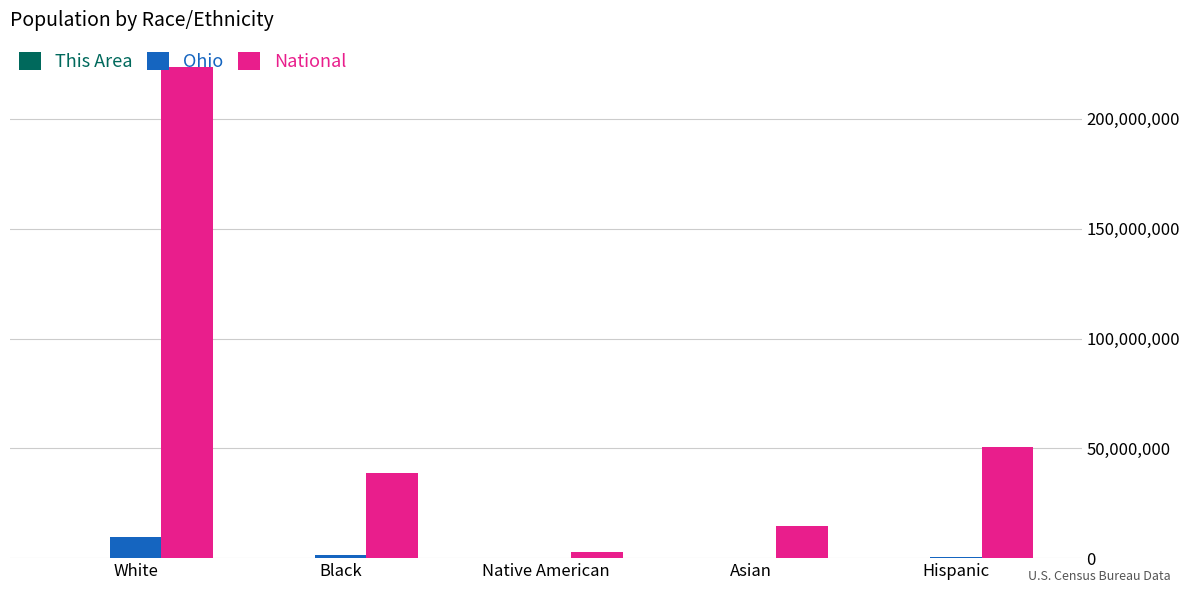

Are the bars grouped side by side (vs. stacked)?

Yes